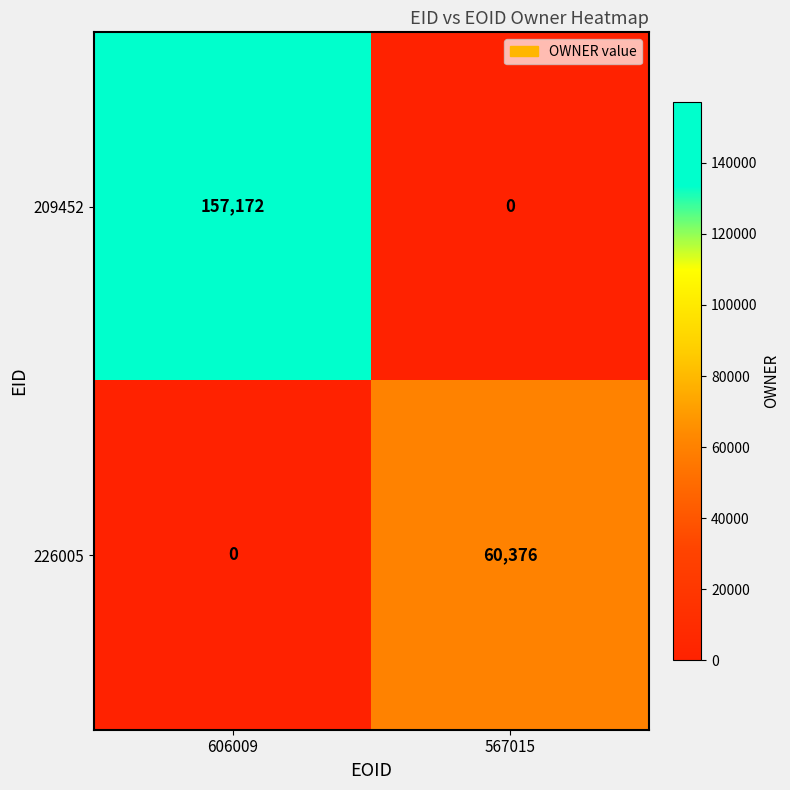

Reading left to right, list all the values displayed in this chart.

209452: 157172	0
226005: 0	60376